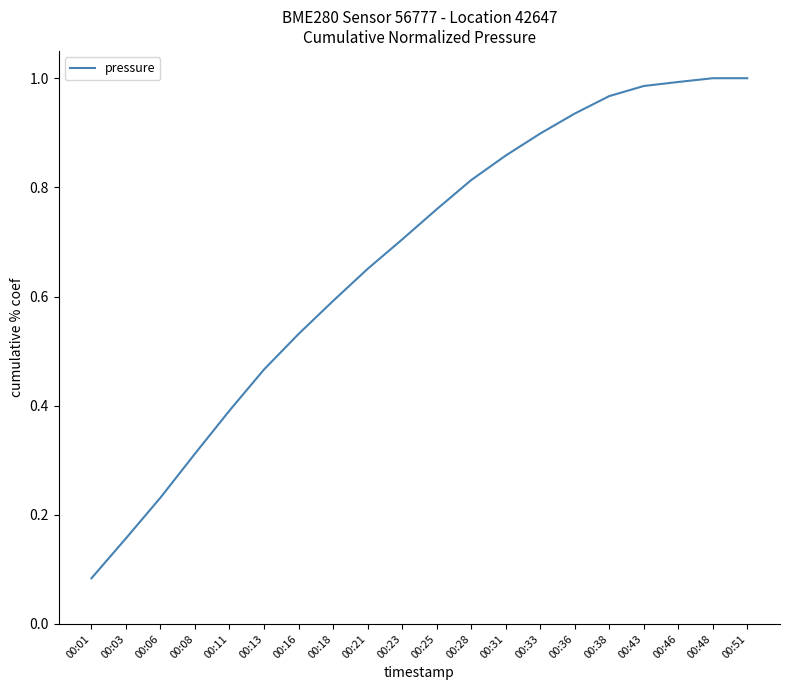

Which category has the lowest value across all series?

00:01